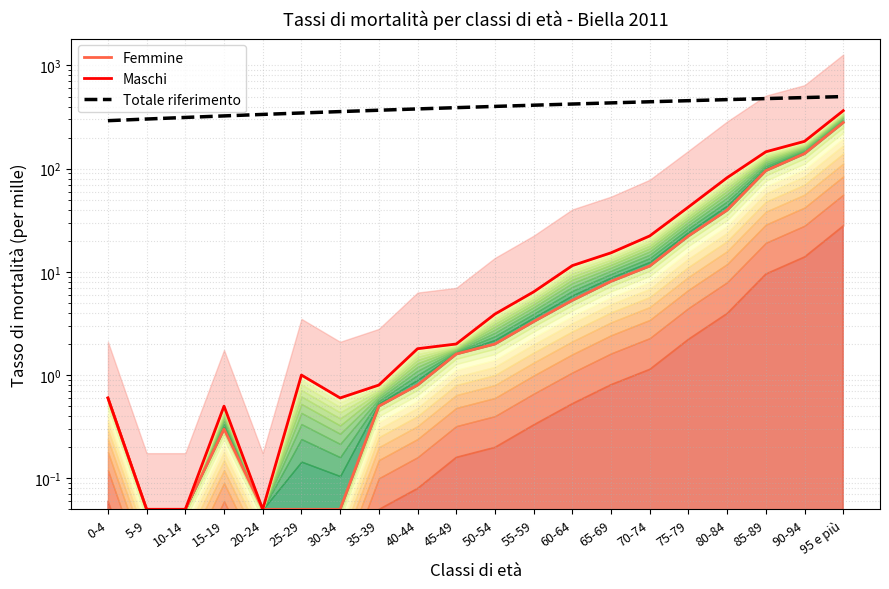

Which has a higher value, 5-9 or 55-59?

55-59